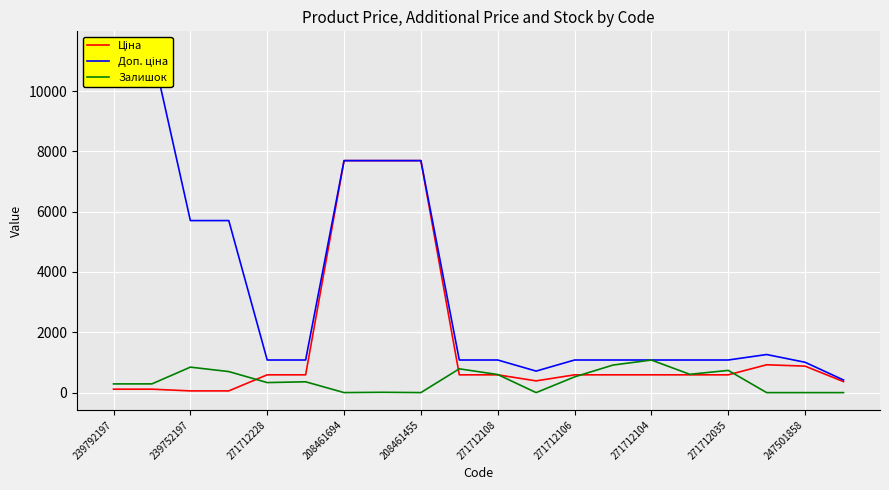

True or false: Залишок has a value of 1.0 at 208461455.

True